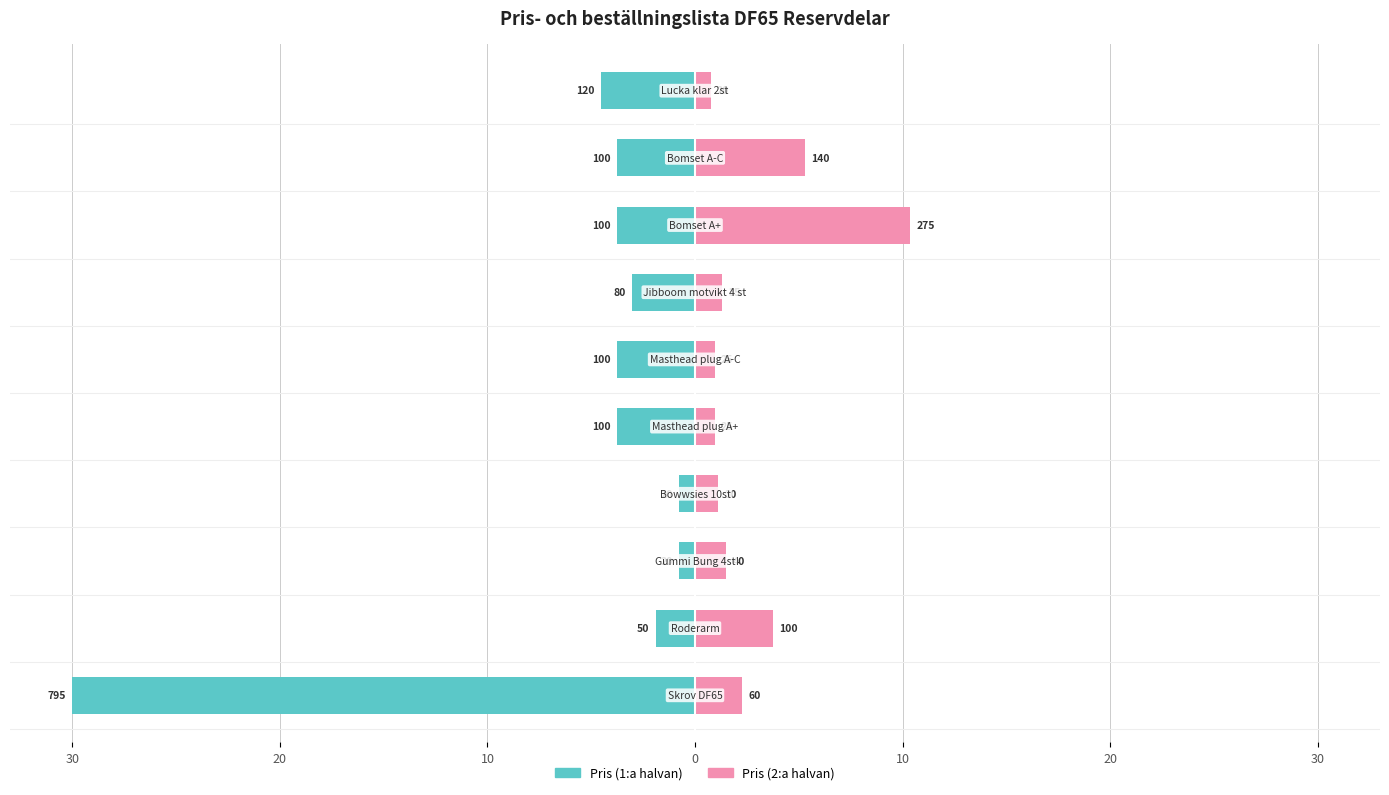

Does the chart contain stacked bars?

No